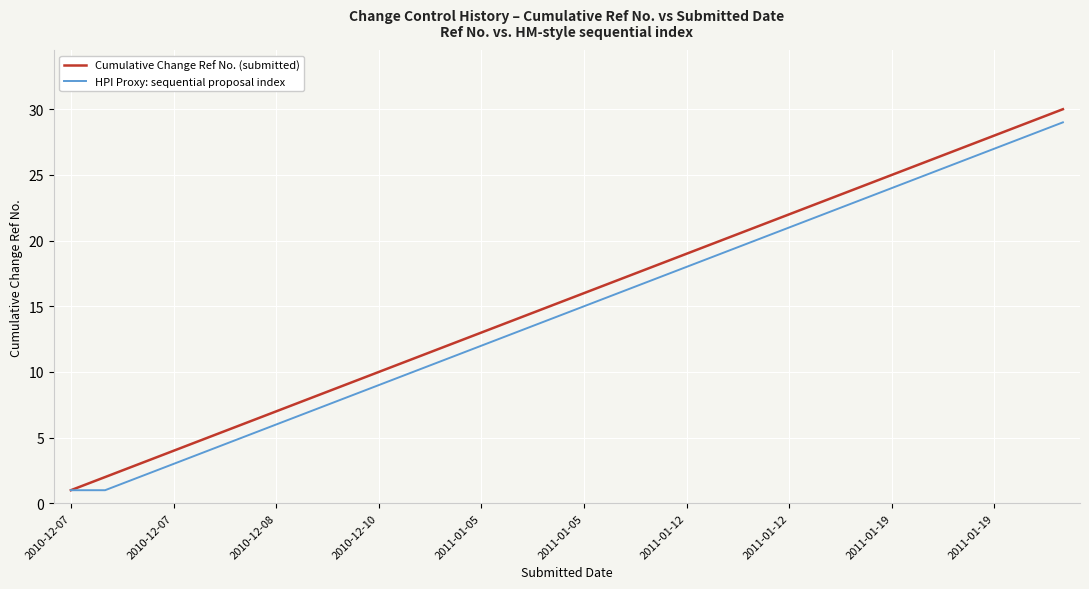

Which series has the largest range (max minus min)?

Cumulative Change Ref No. (submitted)